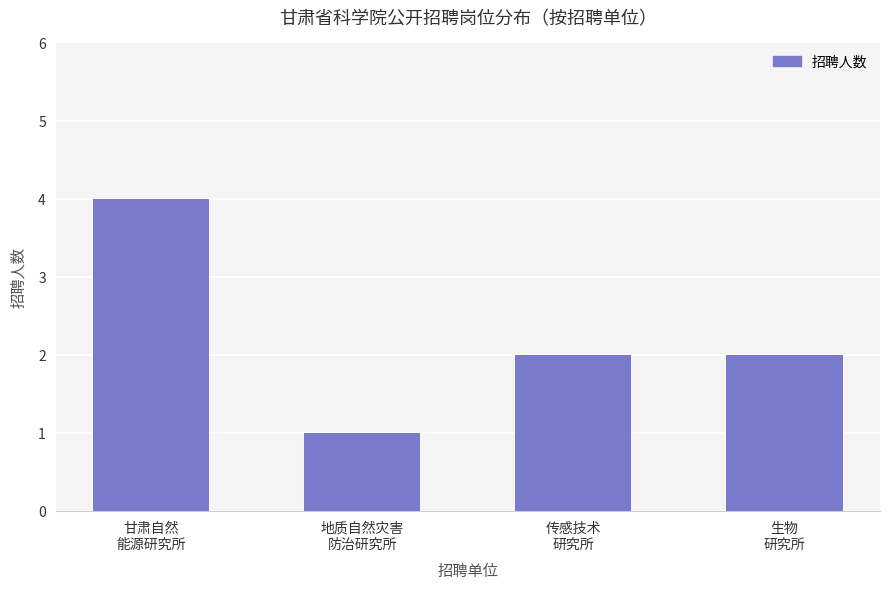

Is it true that the value at 生物
研究所 is 1?

False